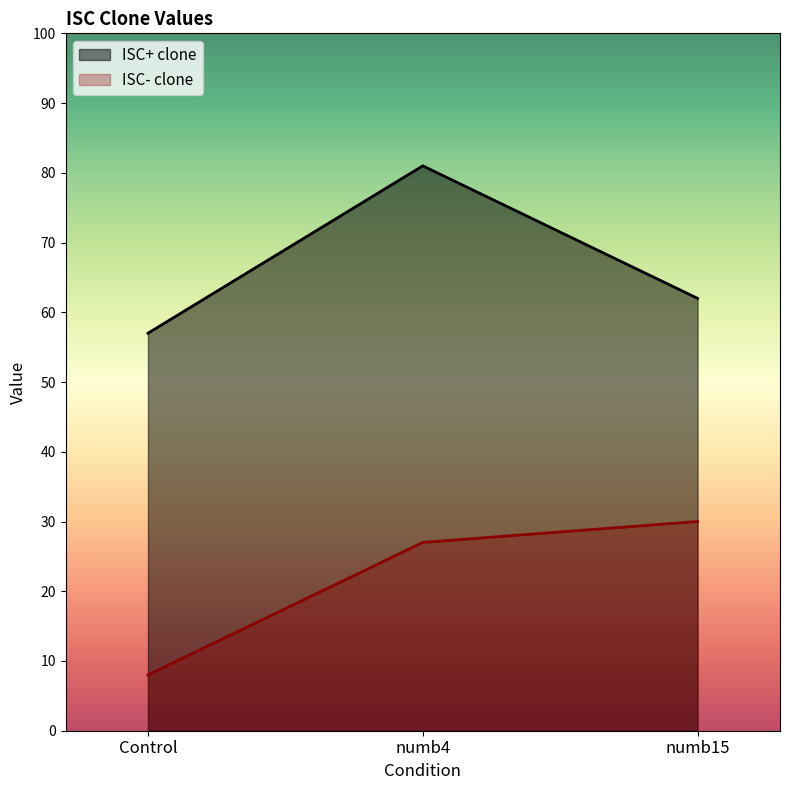

Is the value of ISC+ clone at numb4 greater than the value of ISC- clone at numb15?

Yes